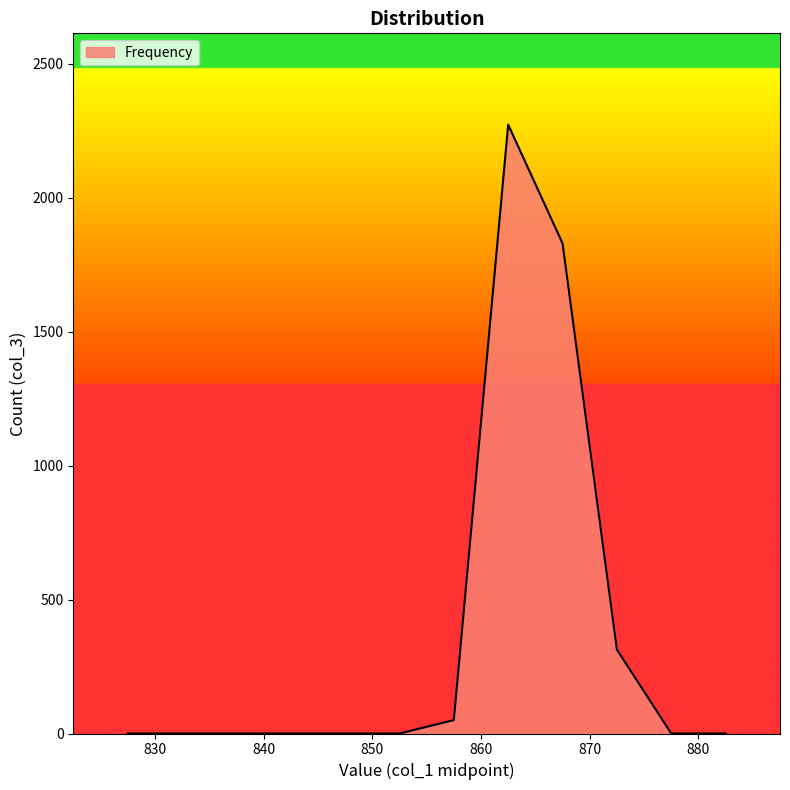

What is the greatest value displayed?

2272